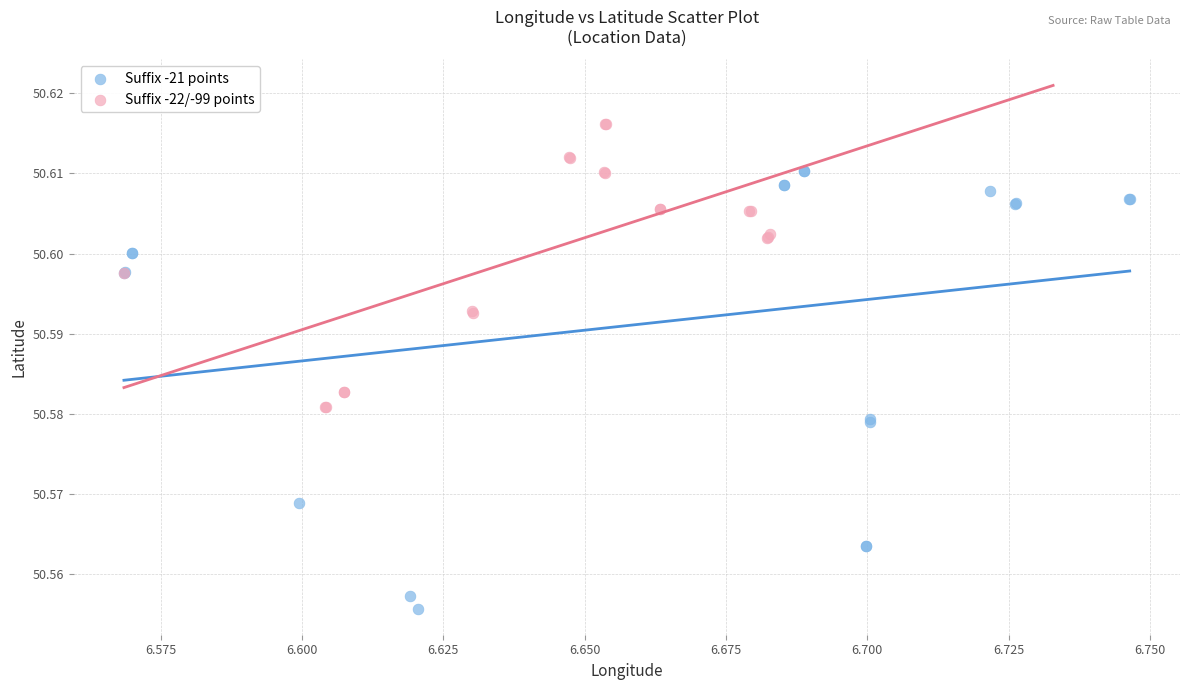

What are all the series names shown in the legend?

Suffix -21 points, Suffix -22/-99 points